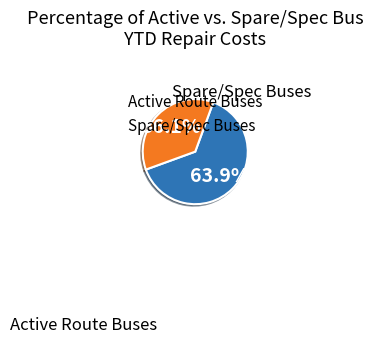

What percentage do Active Route Buses and Spare/Spec Buses together represent?

100.0%